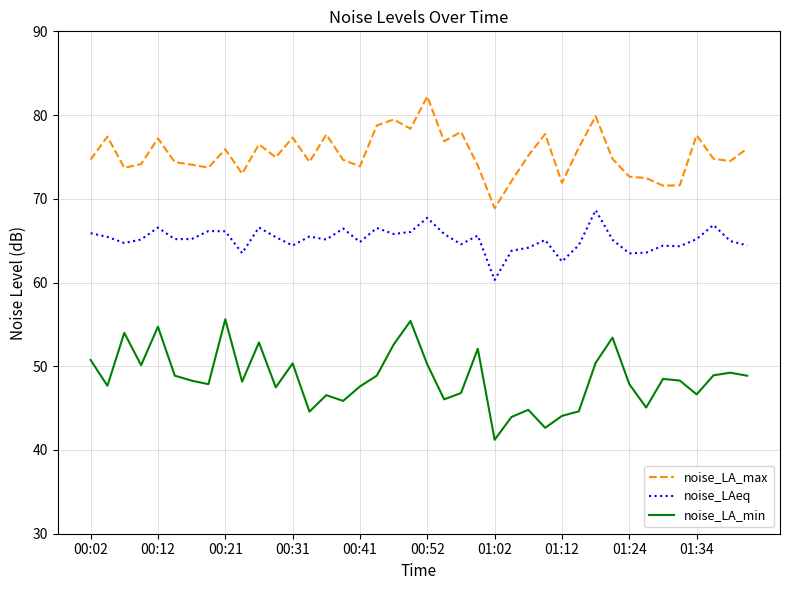

Rank the series by their maximum value, from lowest to highest.

noise_LA_min, noise_LAeq, noise_LA_max